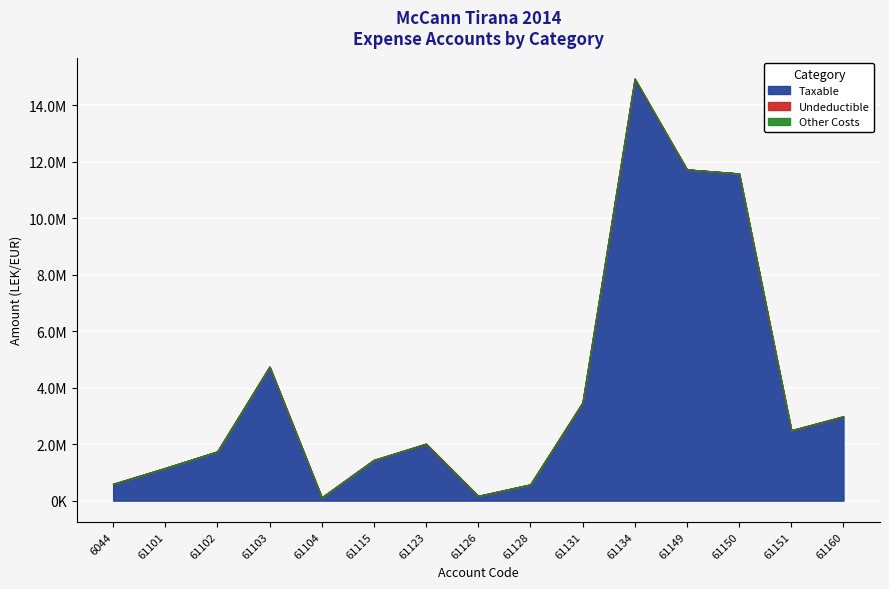

True or false: Other Costs and Undeductible intersect in this chart.

False